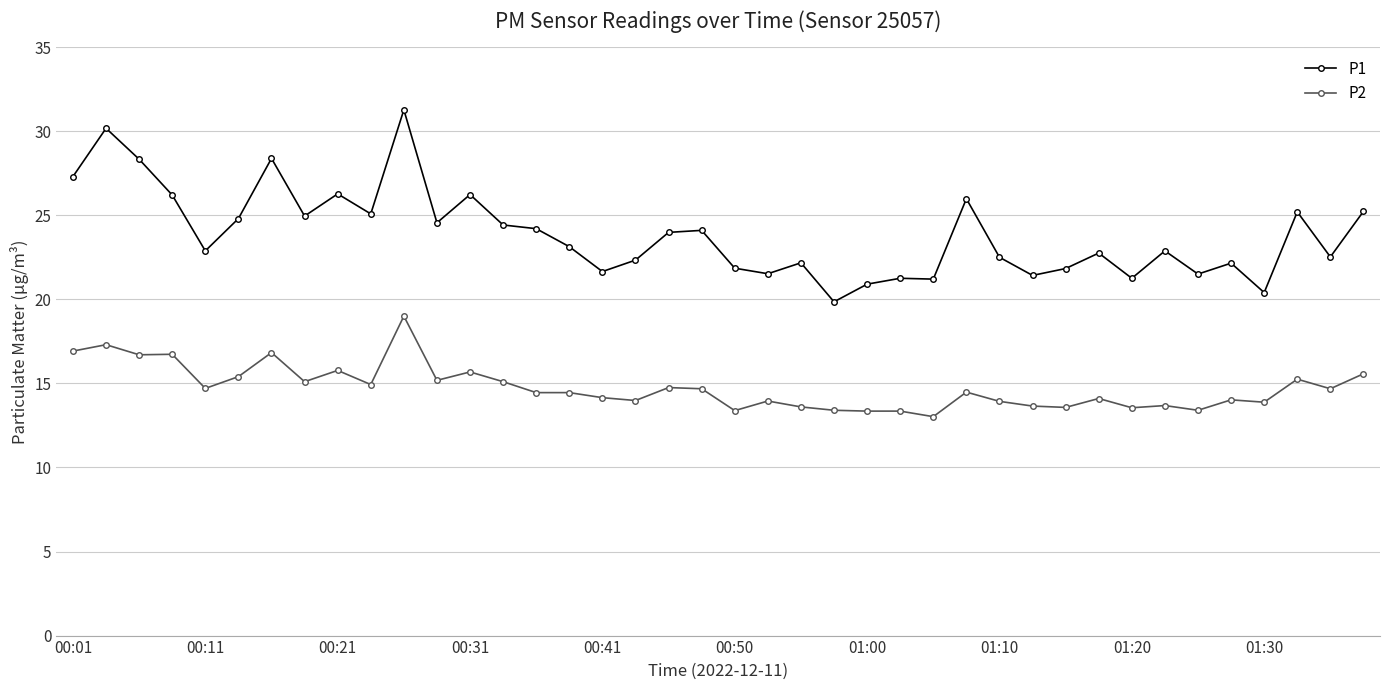

List the series in order of their peak value, lowest first.

P2, P1